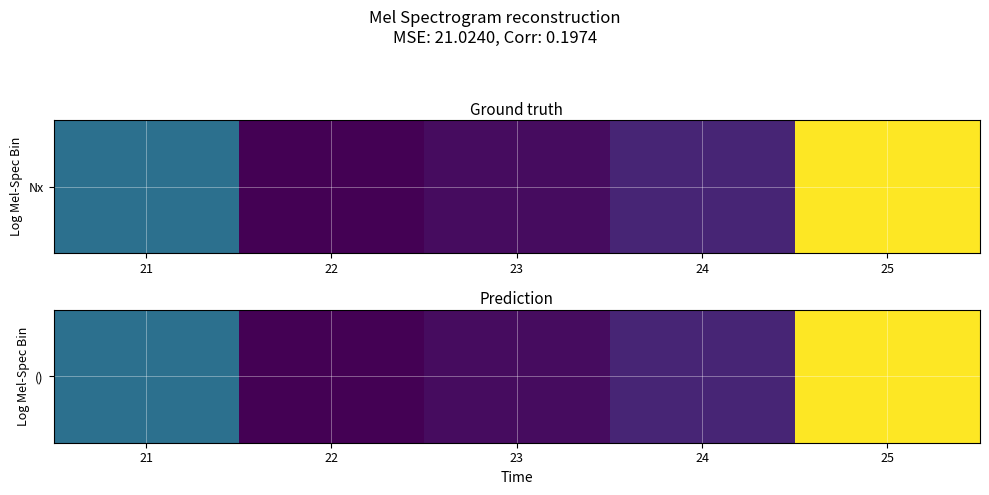

Where does the data first go above 538?

21